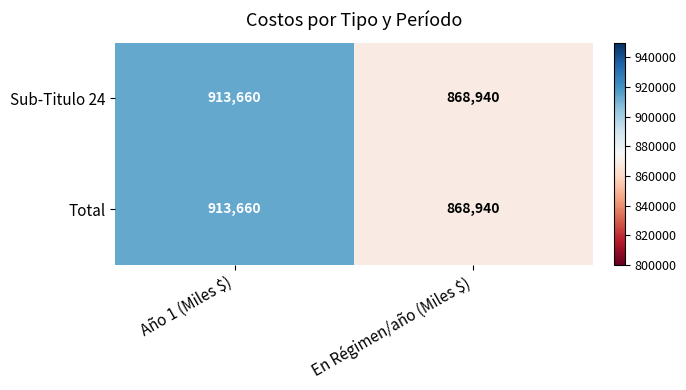

Read the Total value at Año 1 (Miles $), to the nearest 50.

913650